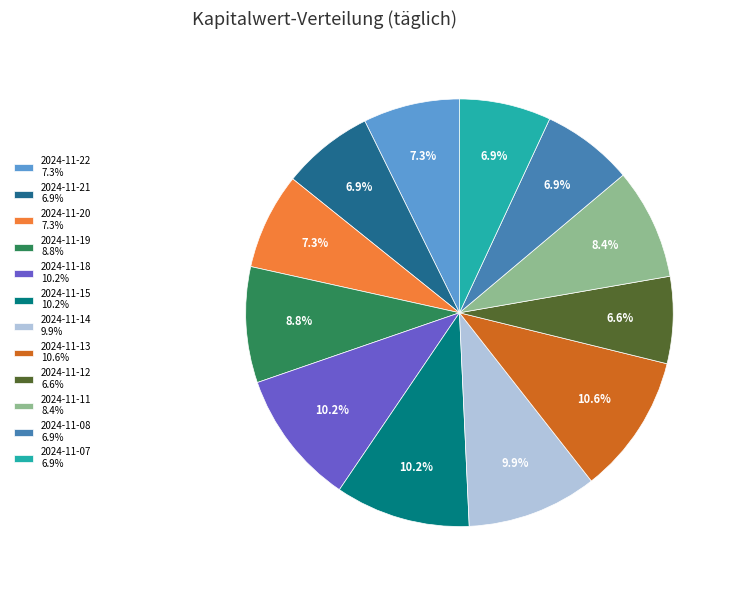

Count the number of slices in the pie.

12